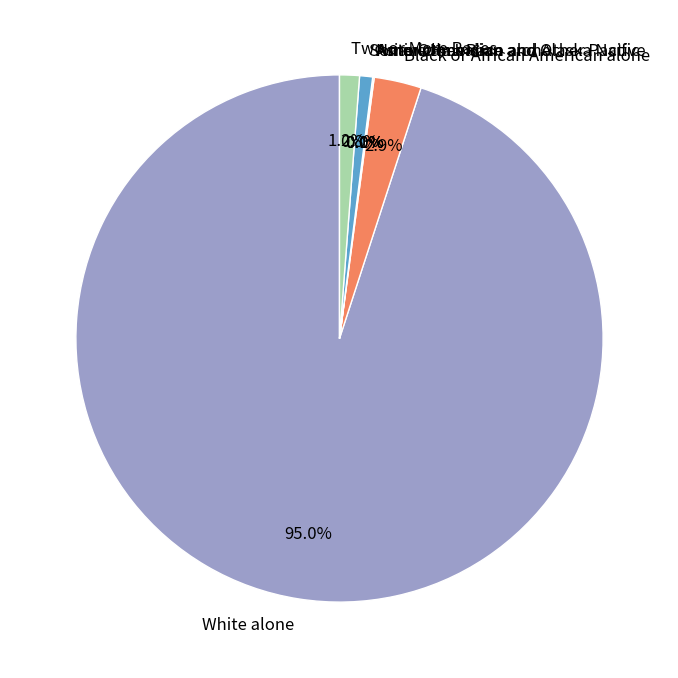

How many segments does this pie chart have?

7